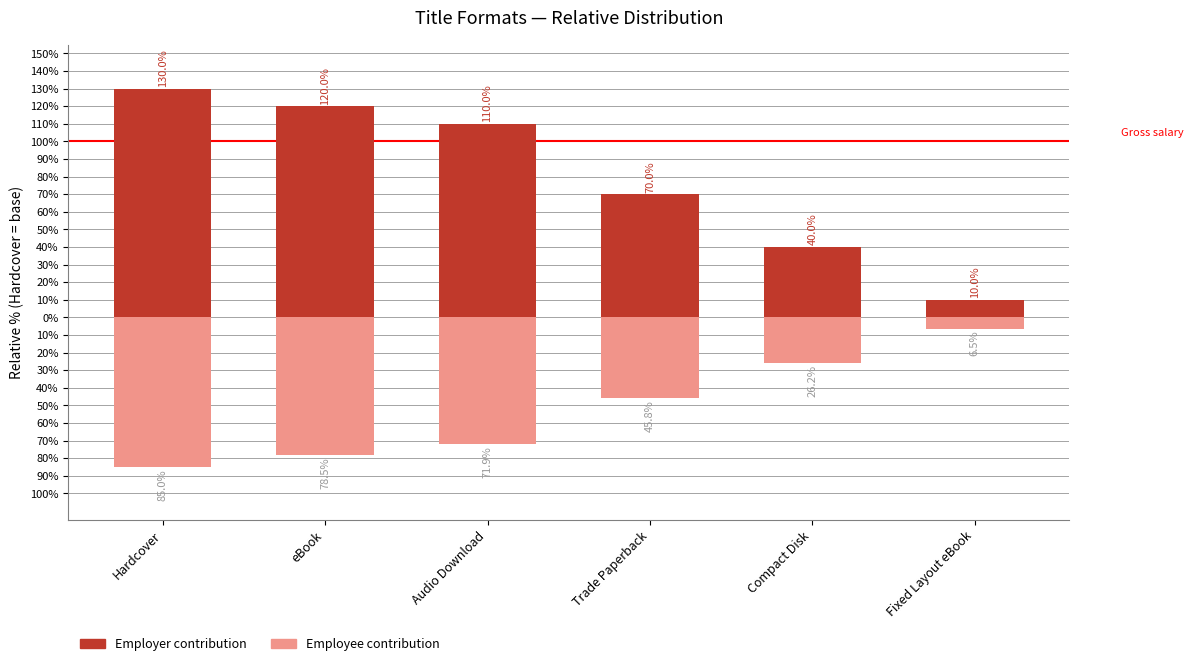

Where does the Employee contribution series first go above -45?

Compact Disk